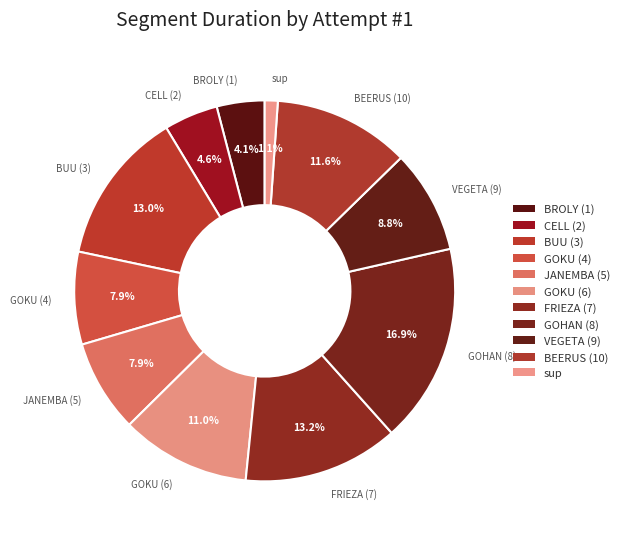

Which slice is the largest?

GOHAN (8)